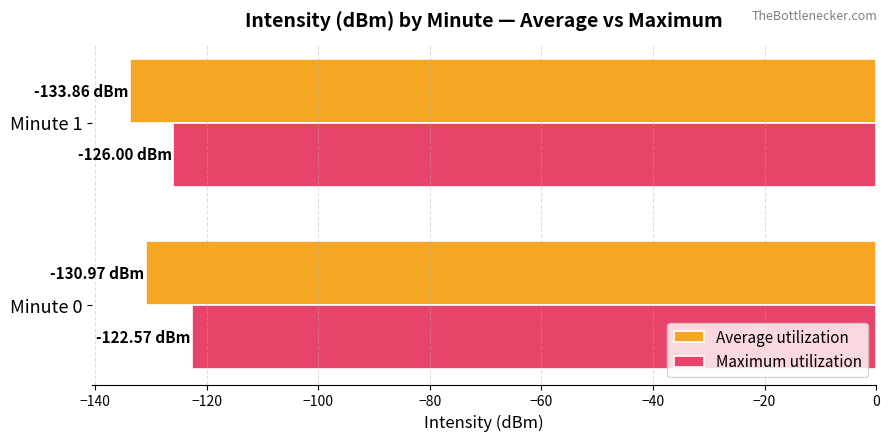

What are all the series names shown in the legend?

Average utilization, Maximum utilization